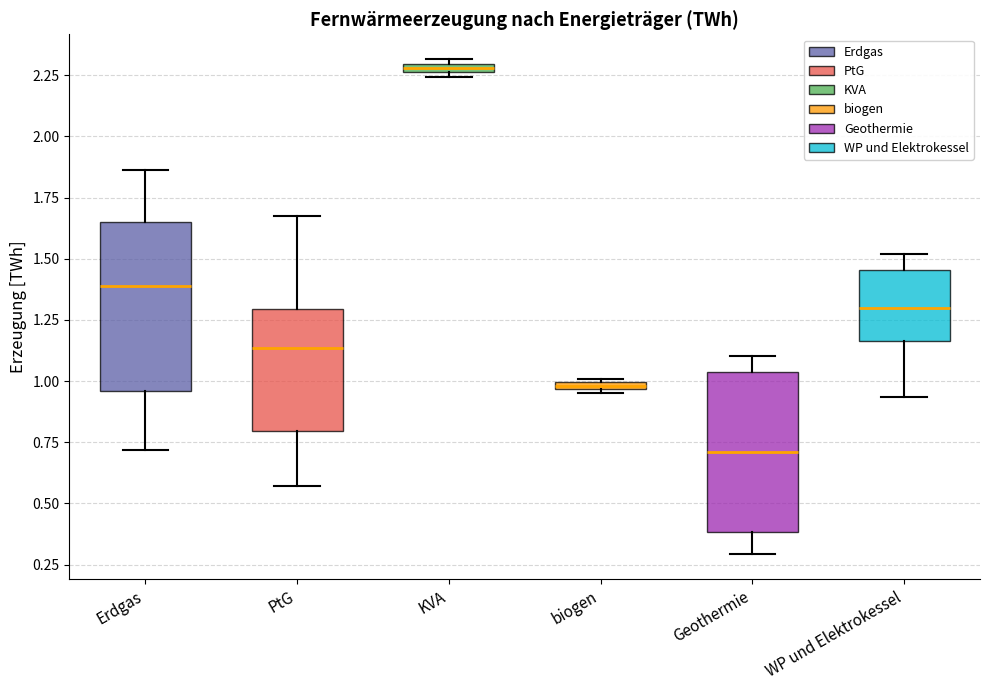

Which box's median line is the lowest?

Geothermie